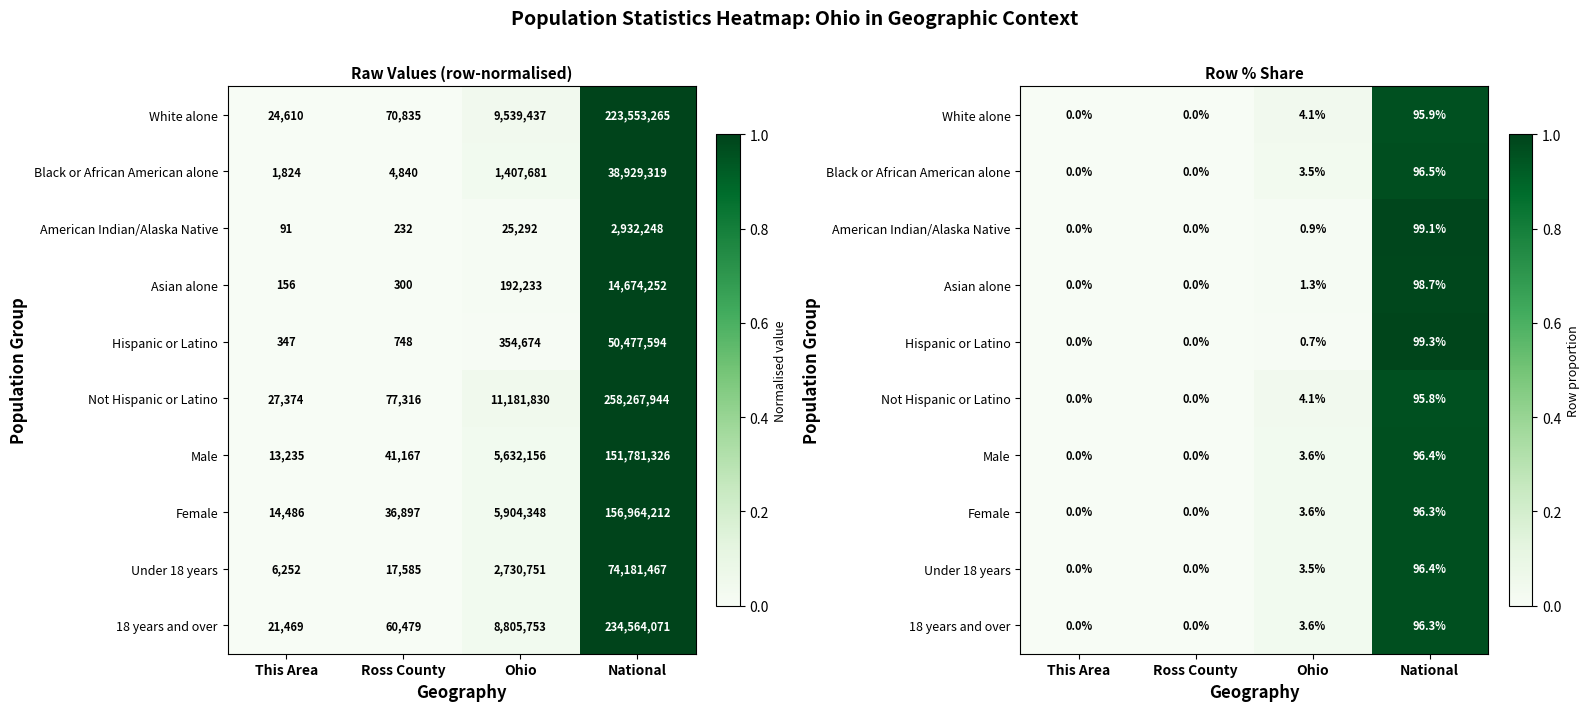

Is the value of Asian alone at National greater than the value of Under 18 years at This Area?

Yes